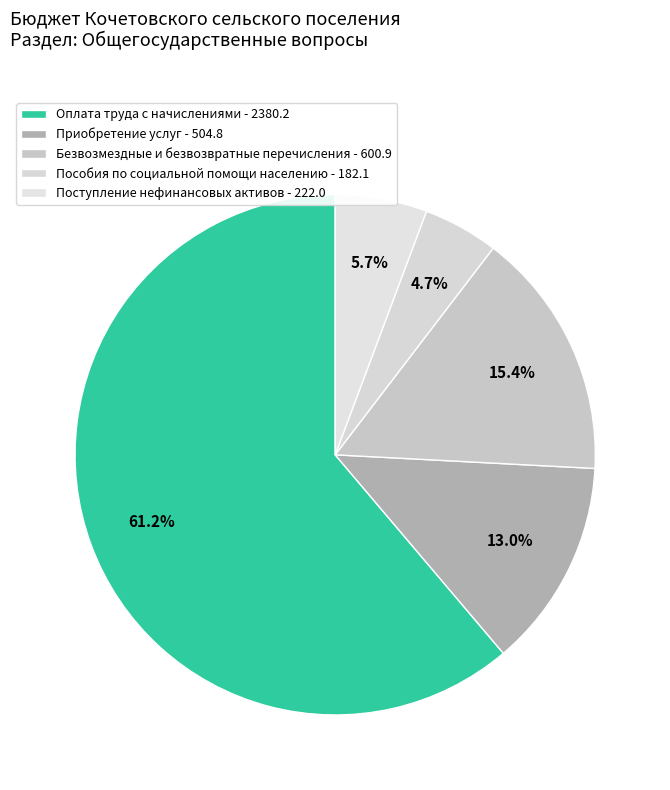

Count the number of slices in the pie.

5